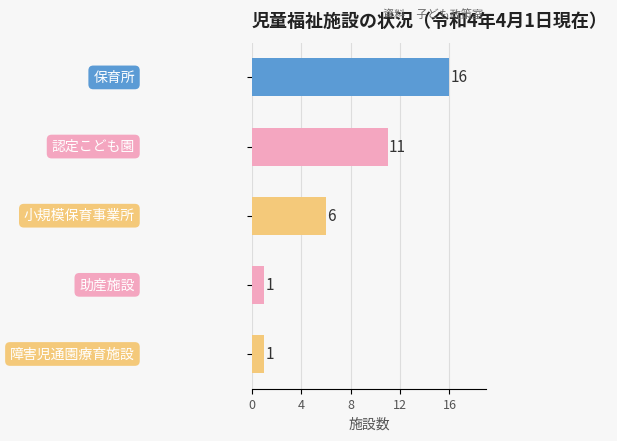

Are the bars grouped side by side (vs. stacked)?

No